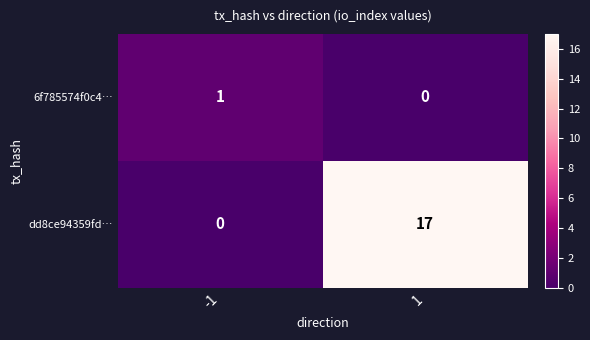

Reading left to right, list all the values displayed in this chart.

6f785574f0c4…: 1	0
dd8ce94359fd…: 0	17